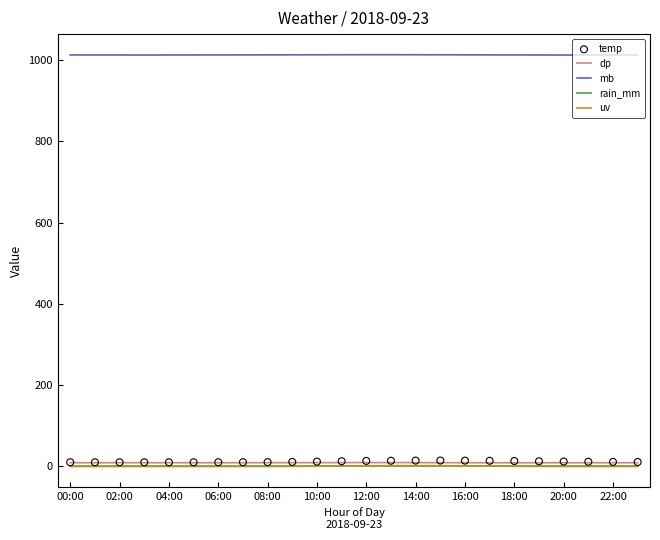

At how many categories does at least one series exceed 432?

24